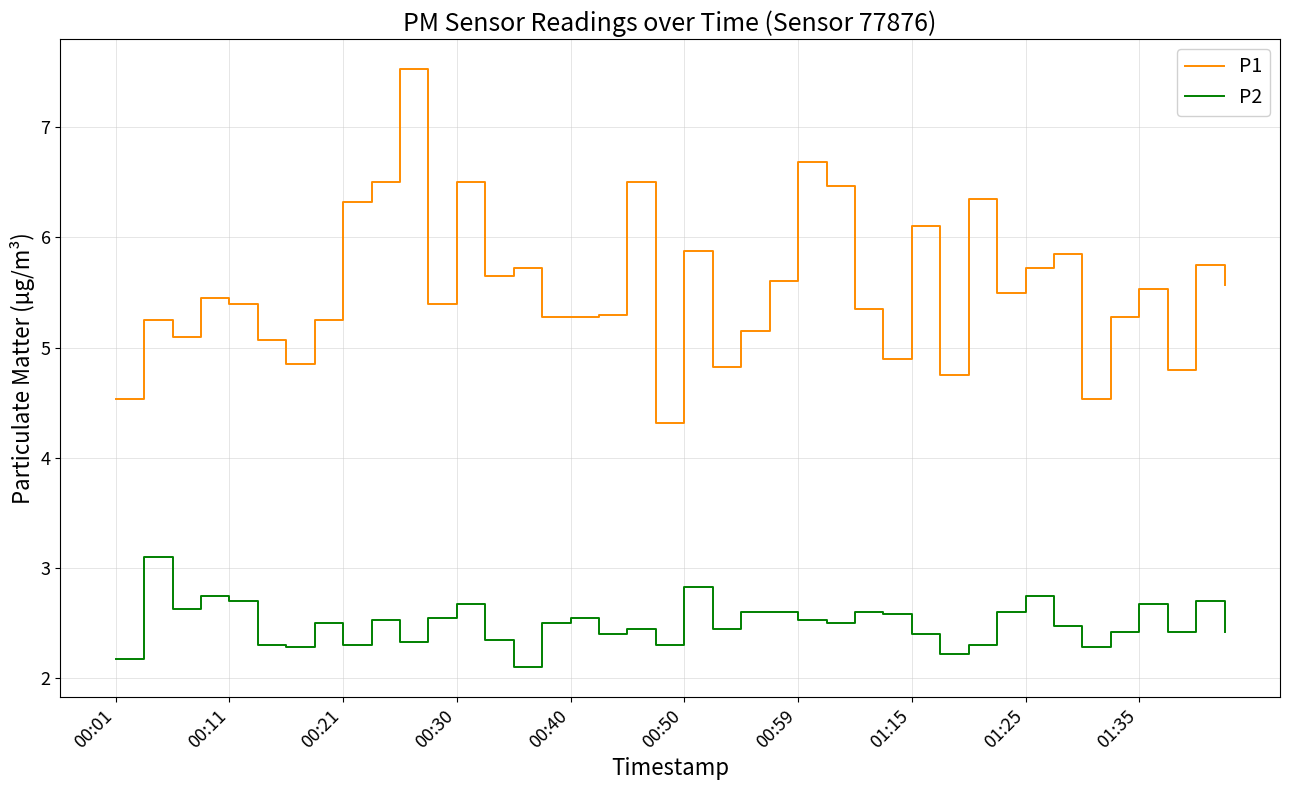

At how many categories does at least one series exceed 4?

40